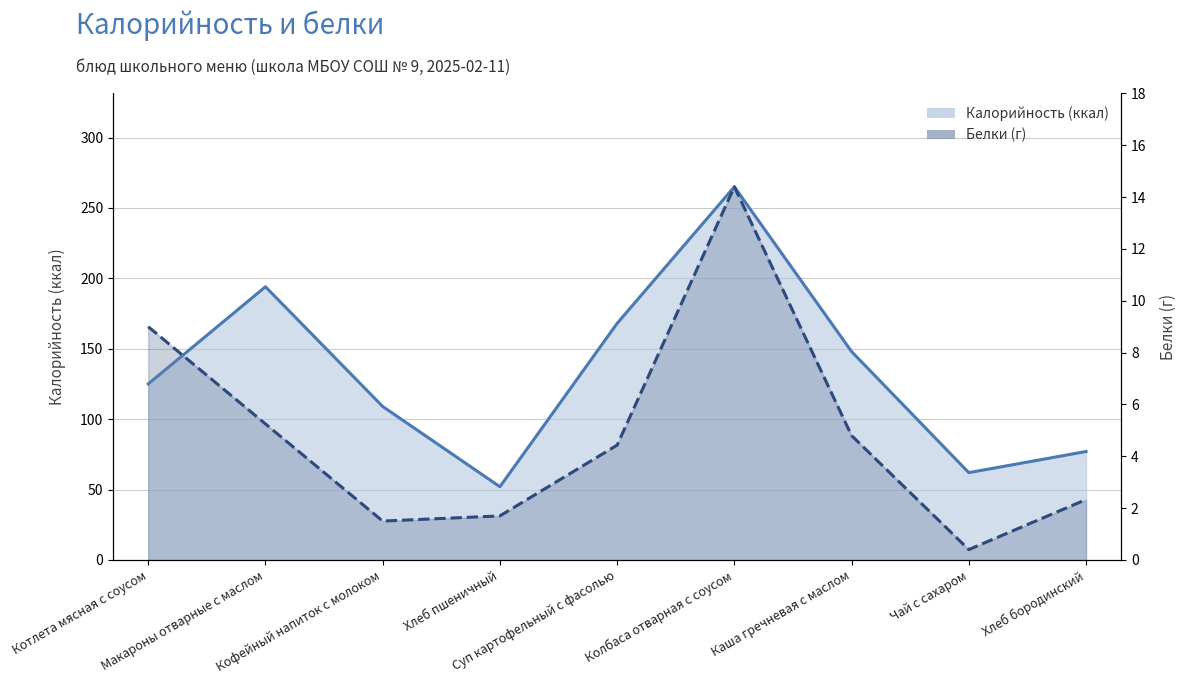

Is it true that Калорийность equals 62.0 at Чай с сахаром?

True